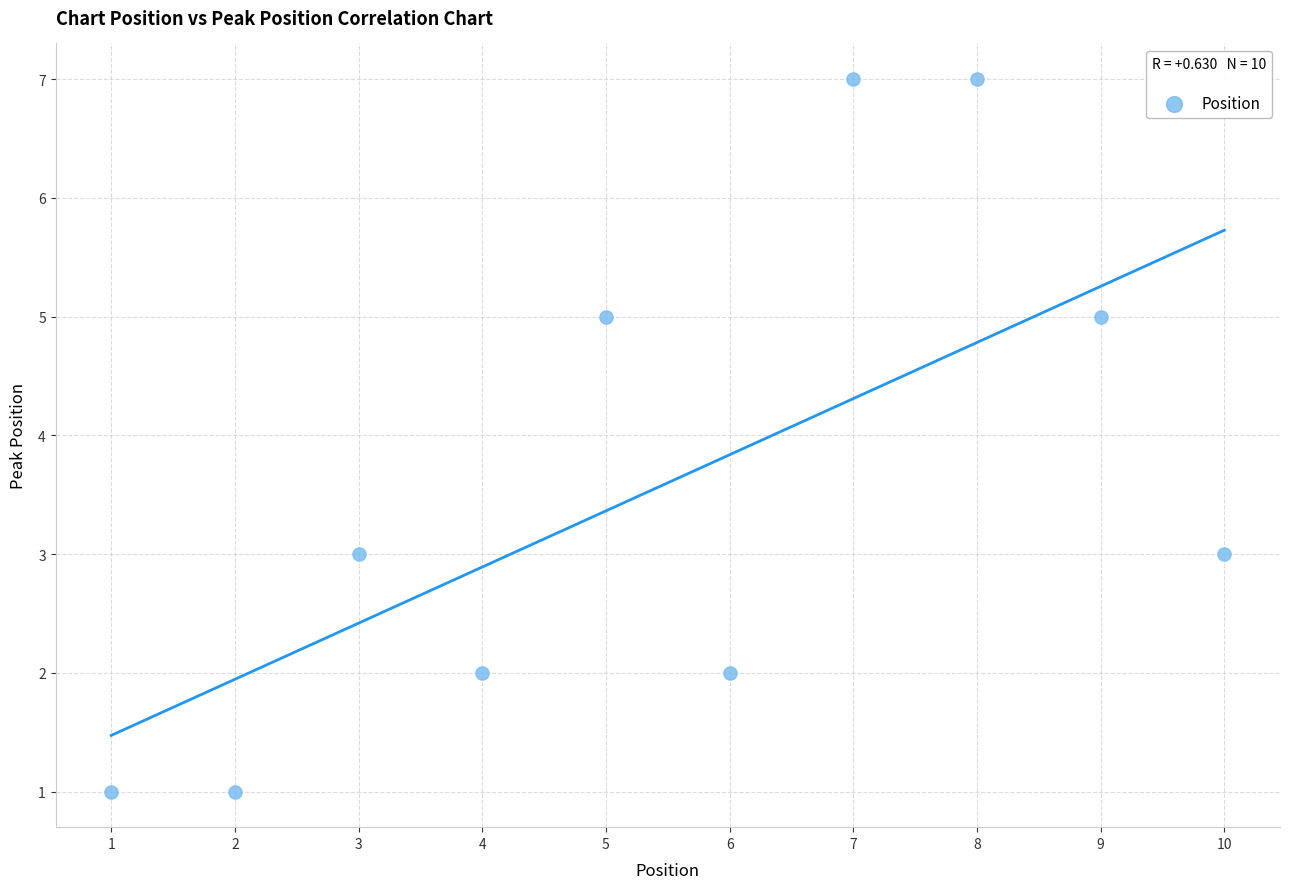

What is the range of Y values (max minus min)?

6